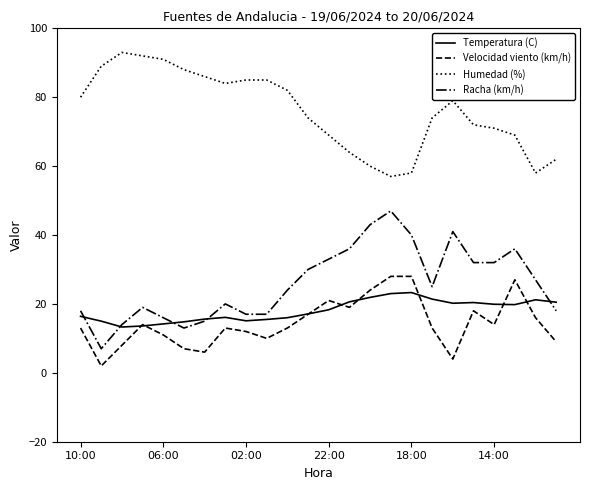

What is the difference between the maximum and minimum values in the Temperatura (C) series?

10.0